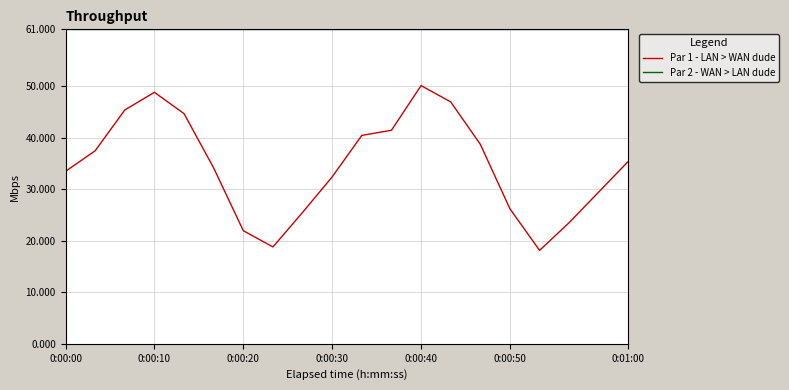

What is the sum of all Par 2 - WAN > LAN dude values?

1220.0